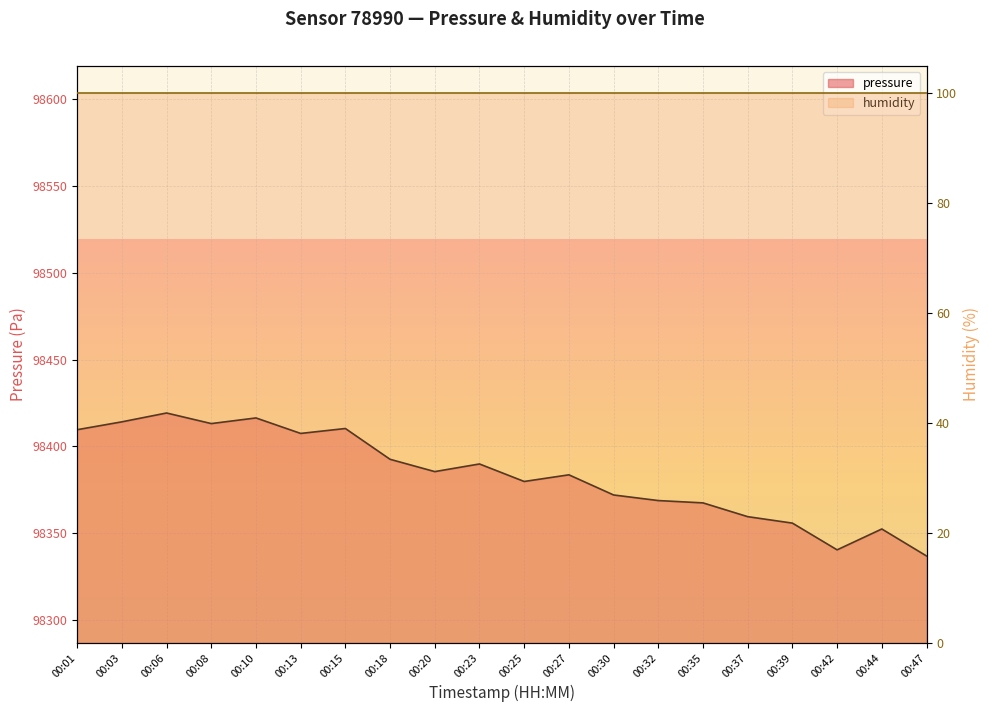

Where does the data first go above 98385?

00:01